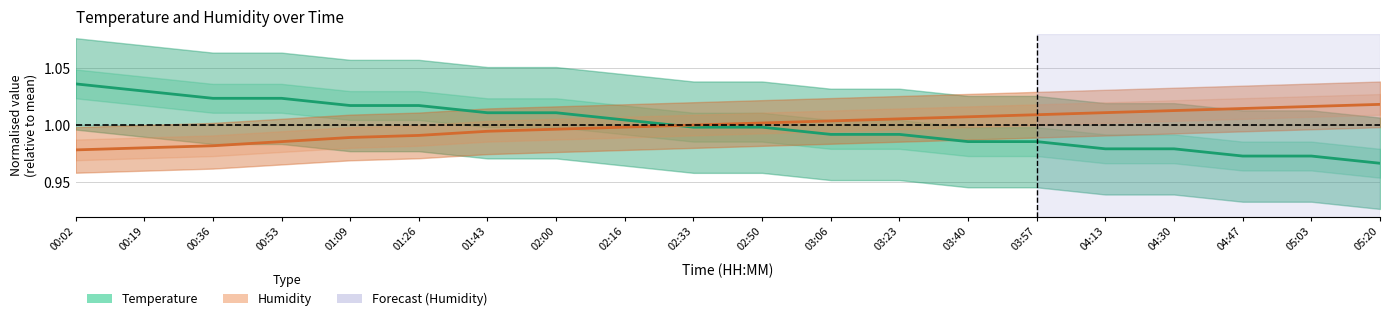

Is it true that Temperature equals 1.0 at 01:09?

True